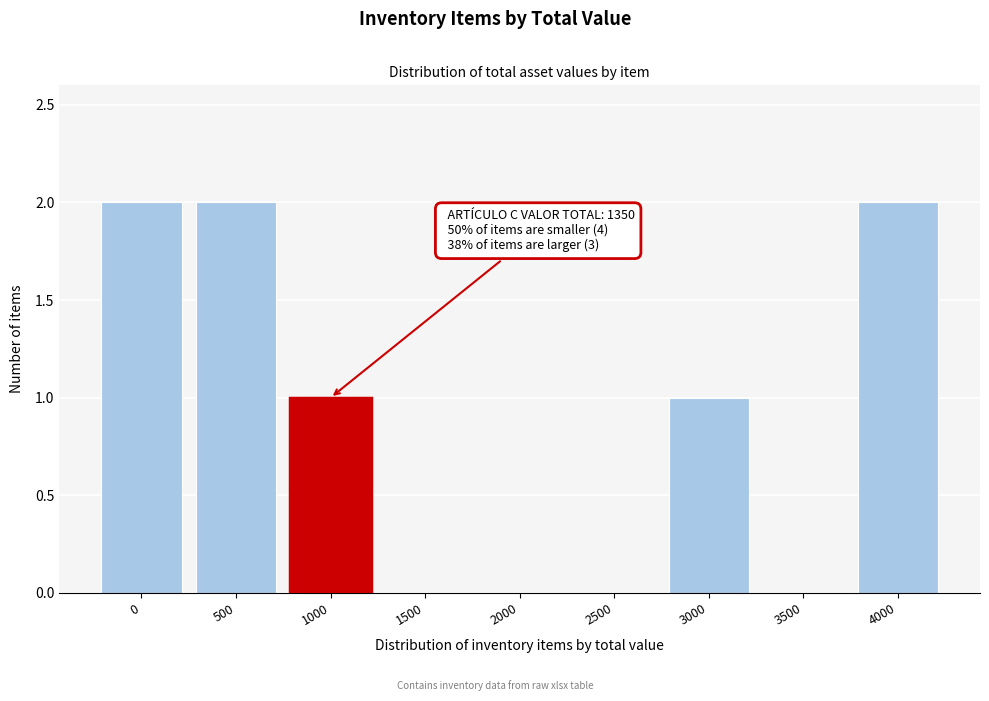

Reading left to right, list all the values displayed in this chart.

0=2	500=2	1000=1	1500=0	2000=0	2500=0	3000=1	3500=0	4000=2